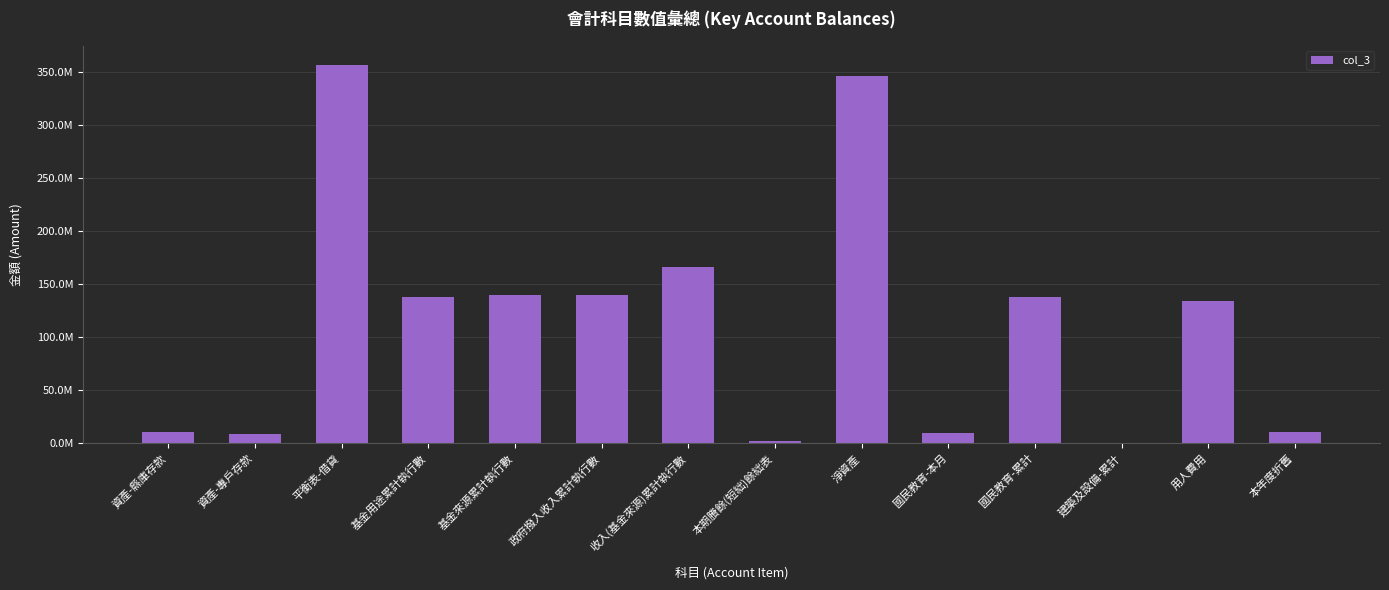

Is it true that the value at 用人費用 is 134077006?

True